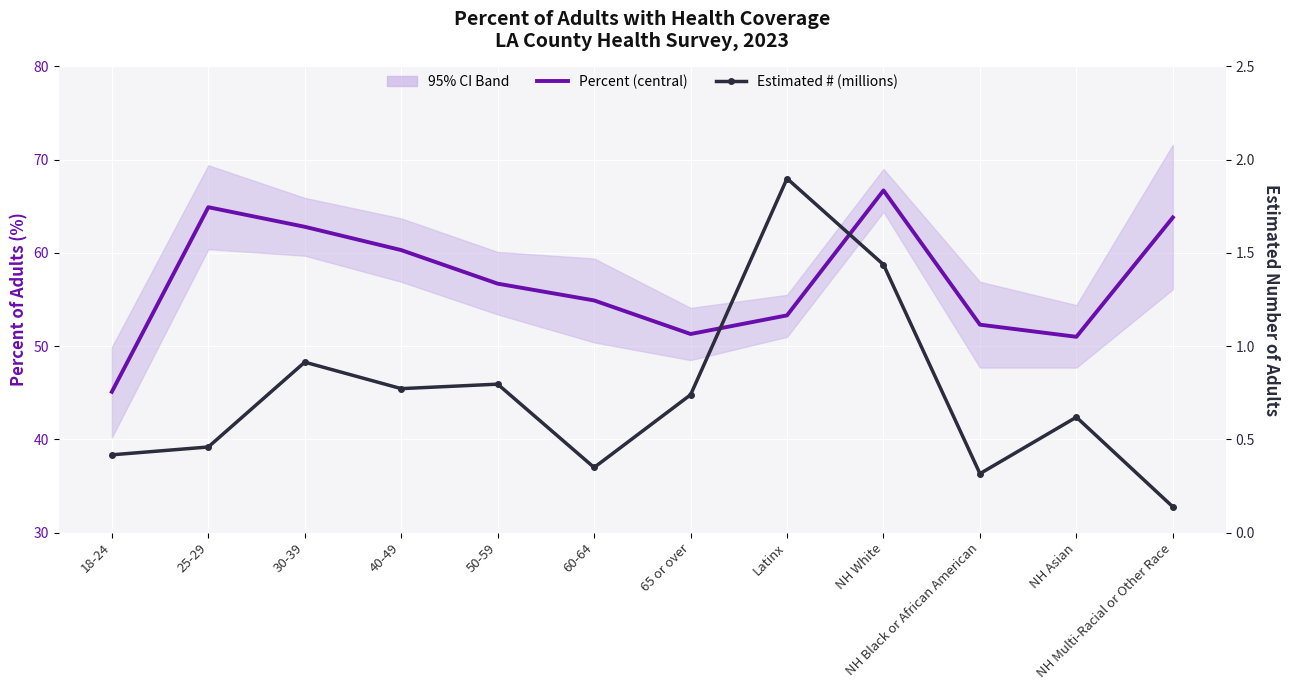

What is the spread (max minus min) of values at NH White?

65.3